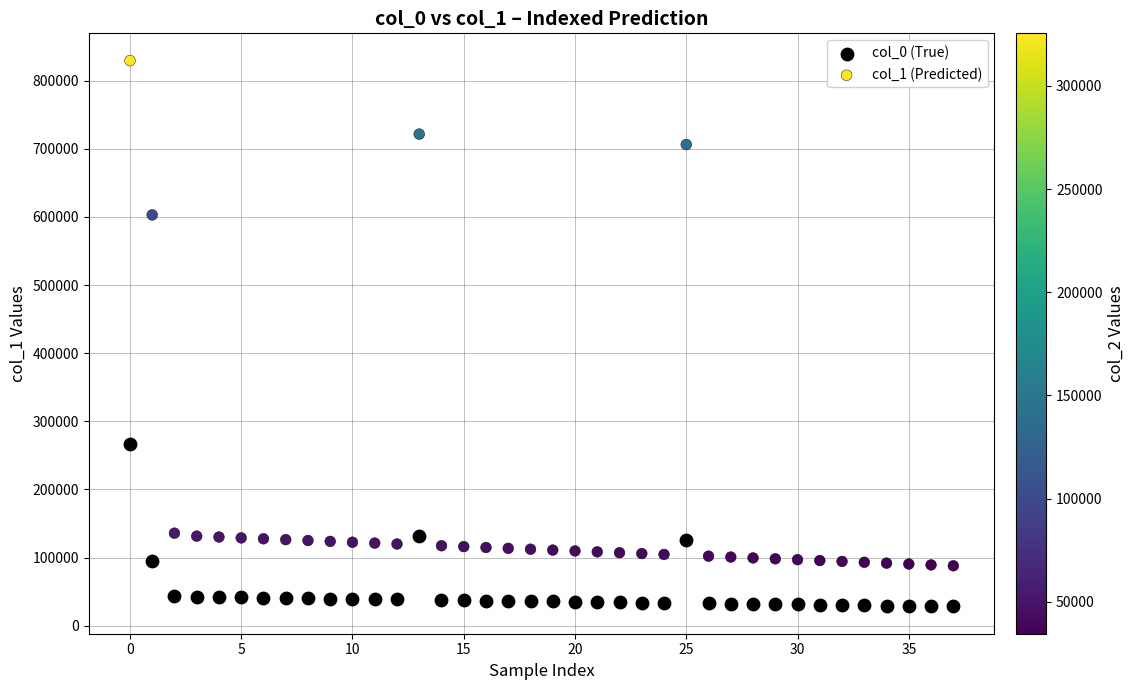

Which series contains the lowest Y value?

col_0 (True)